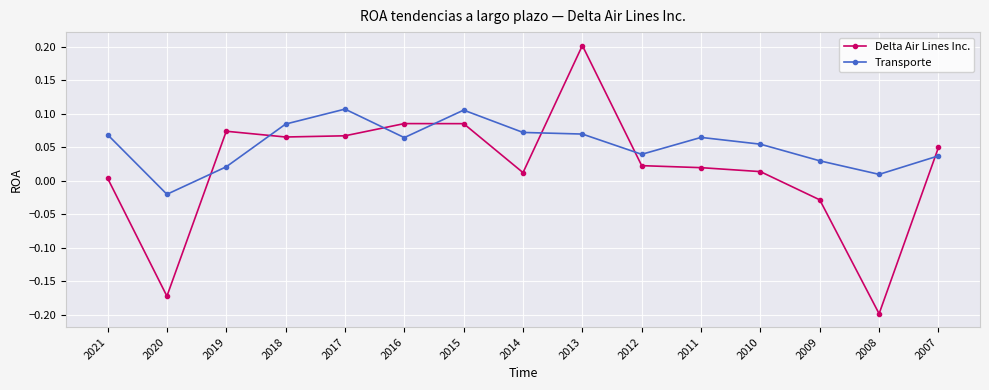

Which series changed the most between 2011 and 2009?

Delta Air Lines Inc.